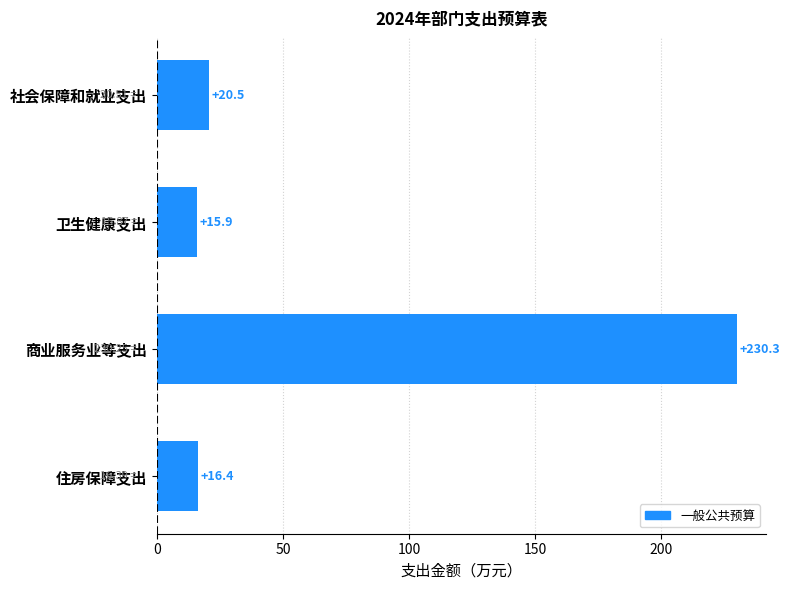

Where is the data nearest to the value 123?

社会保障和就业支出